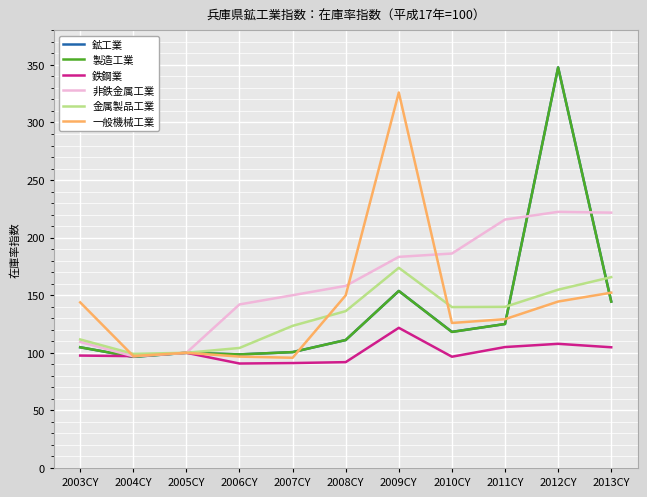

At which category is the sum across all series the highest?

2012CY